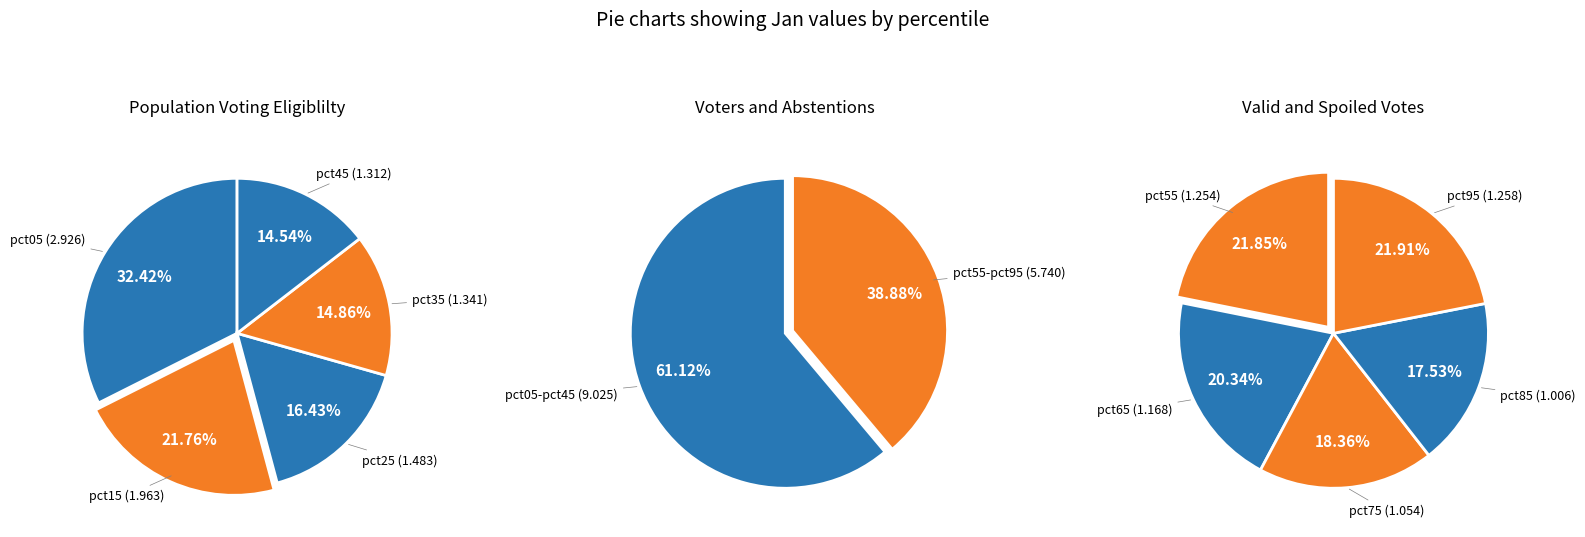

What is the smallest slice in the pie chart?

pct85